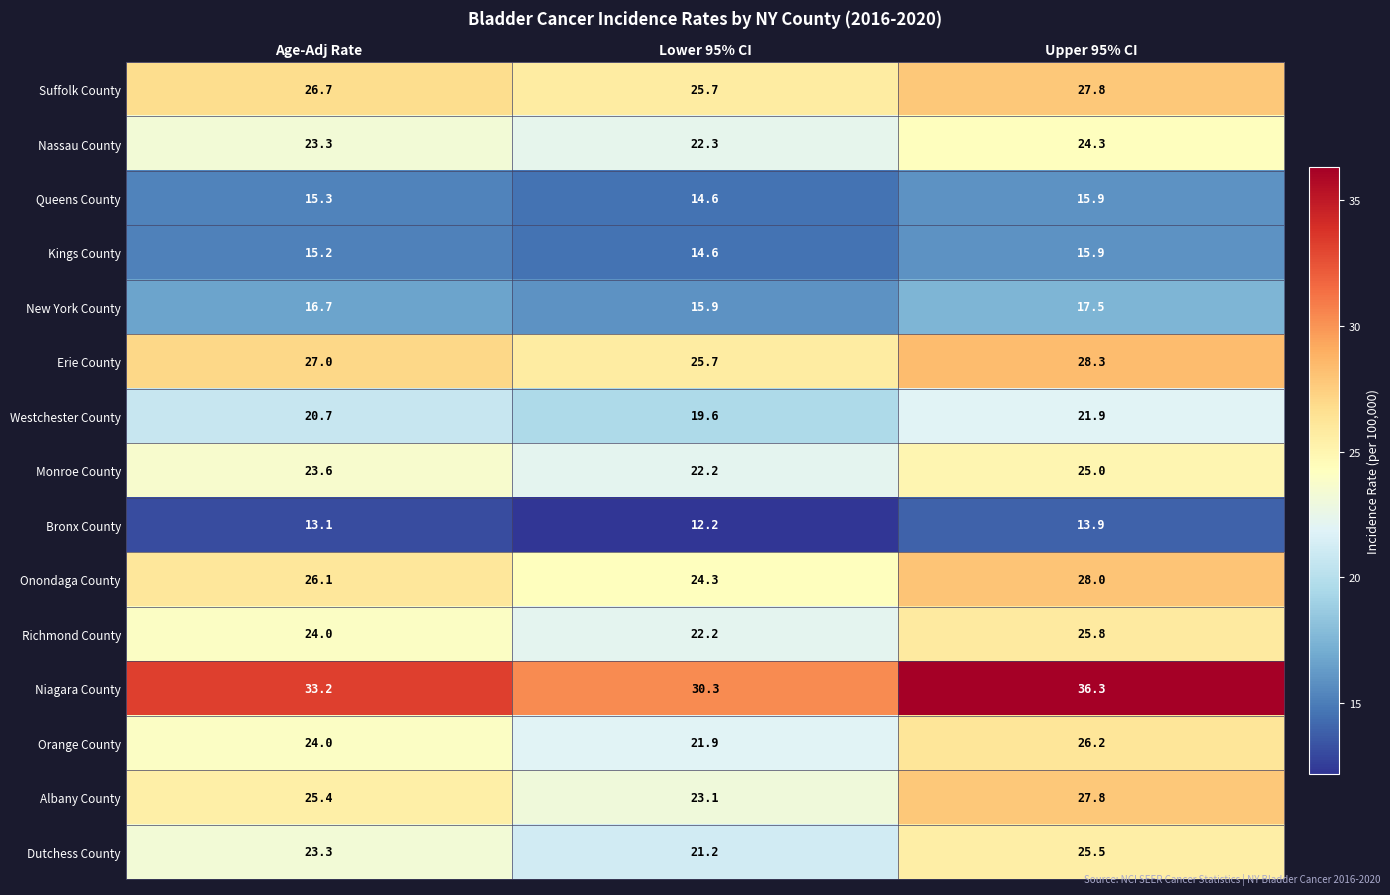

What is the difference between the second highest and minimum values in the Niagara County series?

2.9